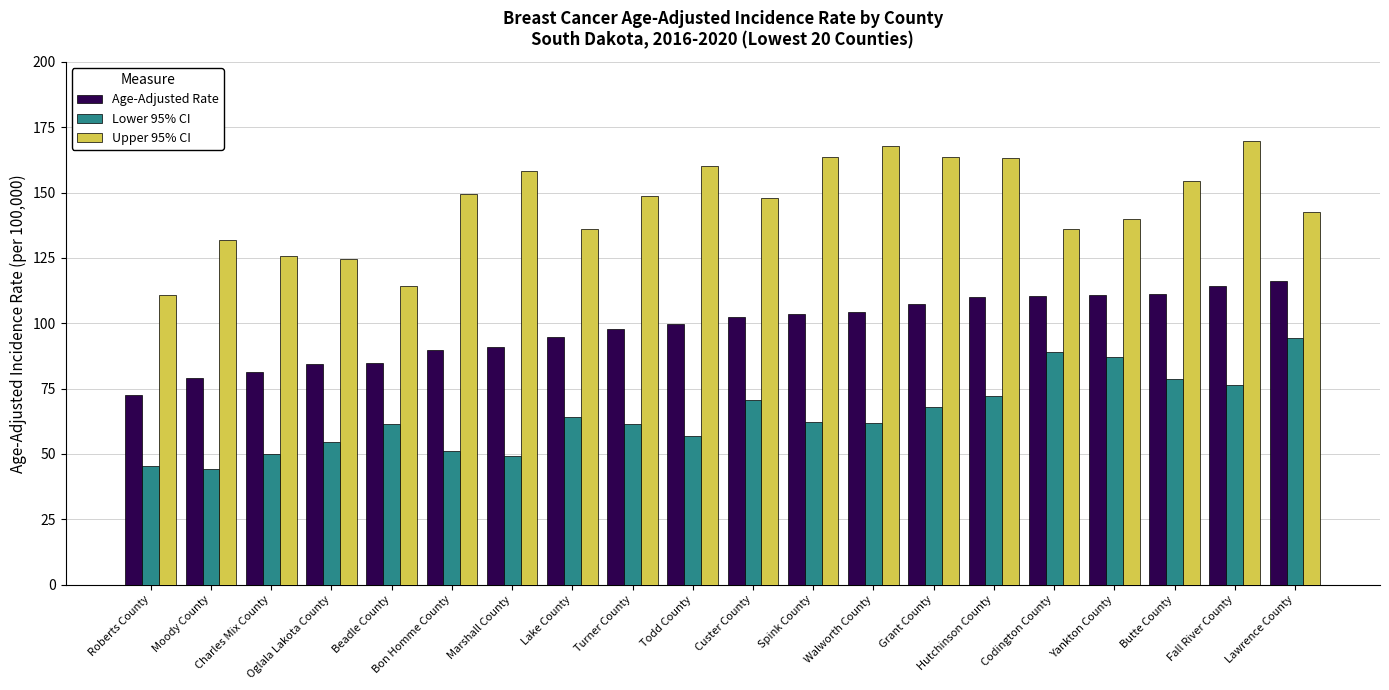

What is the highest value of the Age-Adjusted Rate series?

116.2